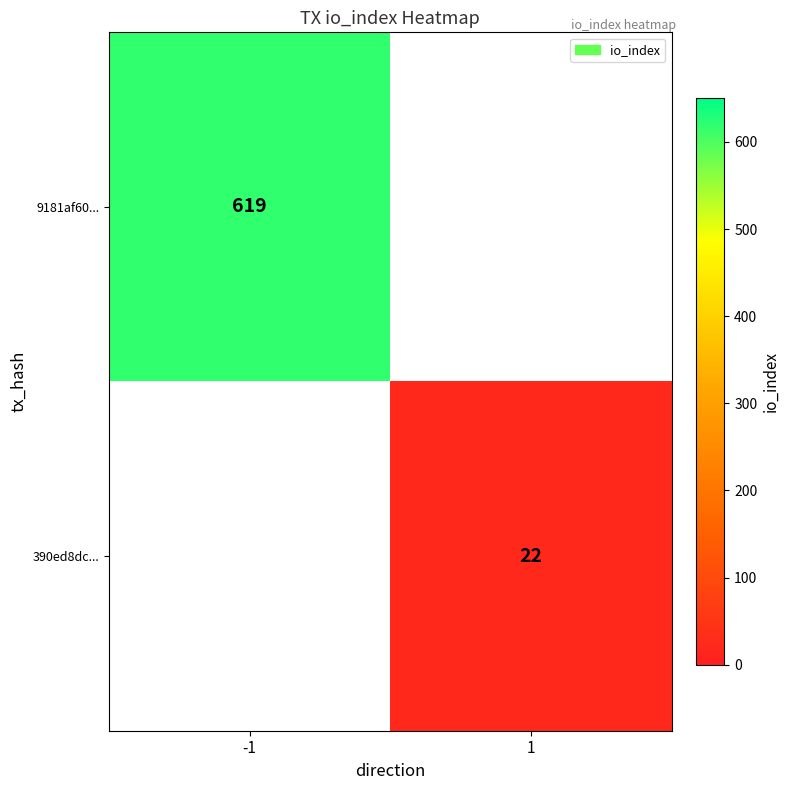

The 9181af60... series shows 400 at -1. True or false?

False